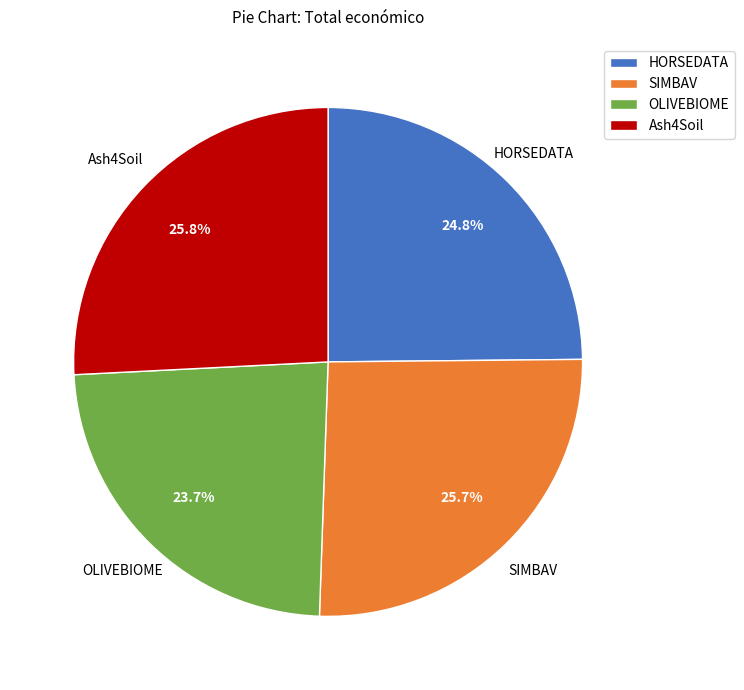

Does any single category account for the majority?

No